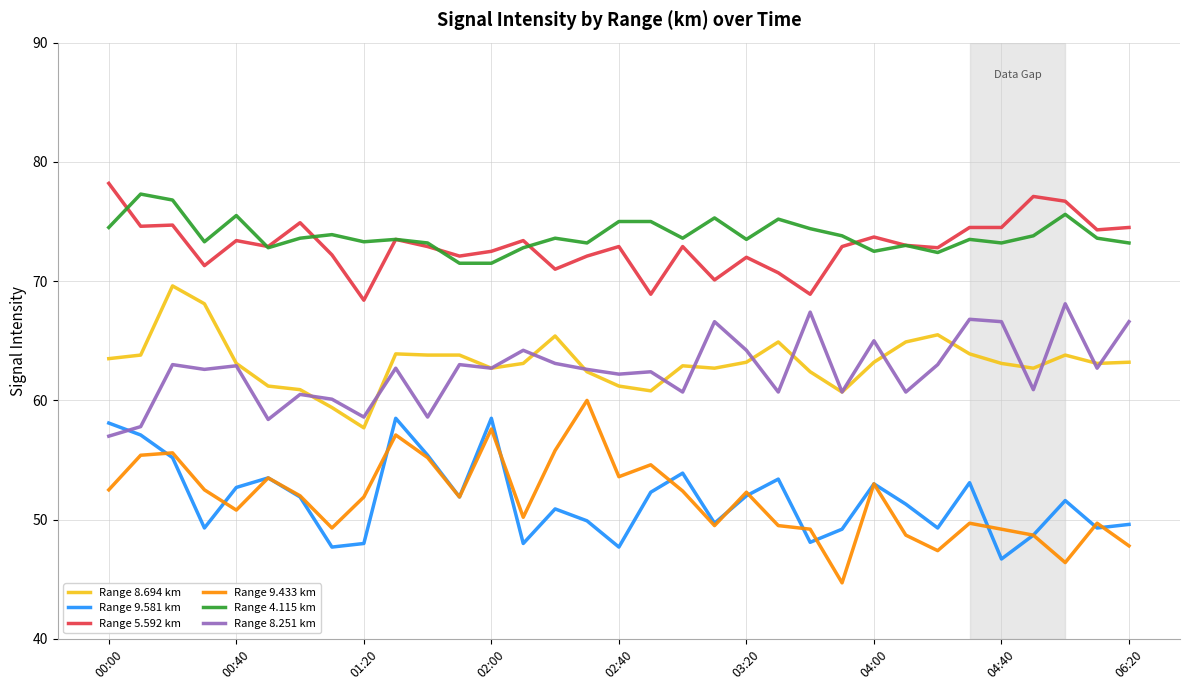

How many interior local peaks does the Range 9.581 km series have?

9